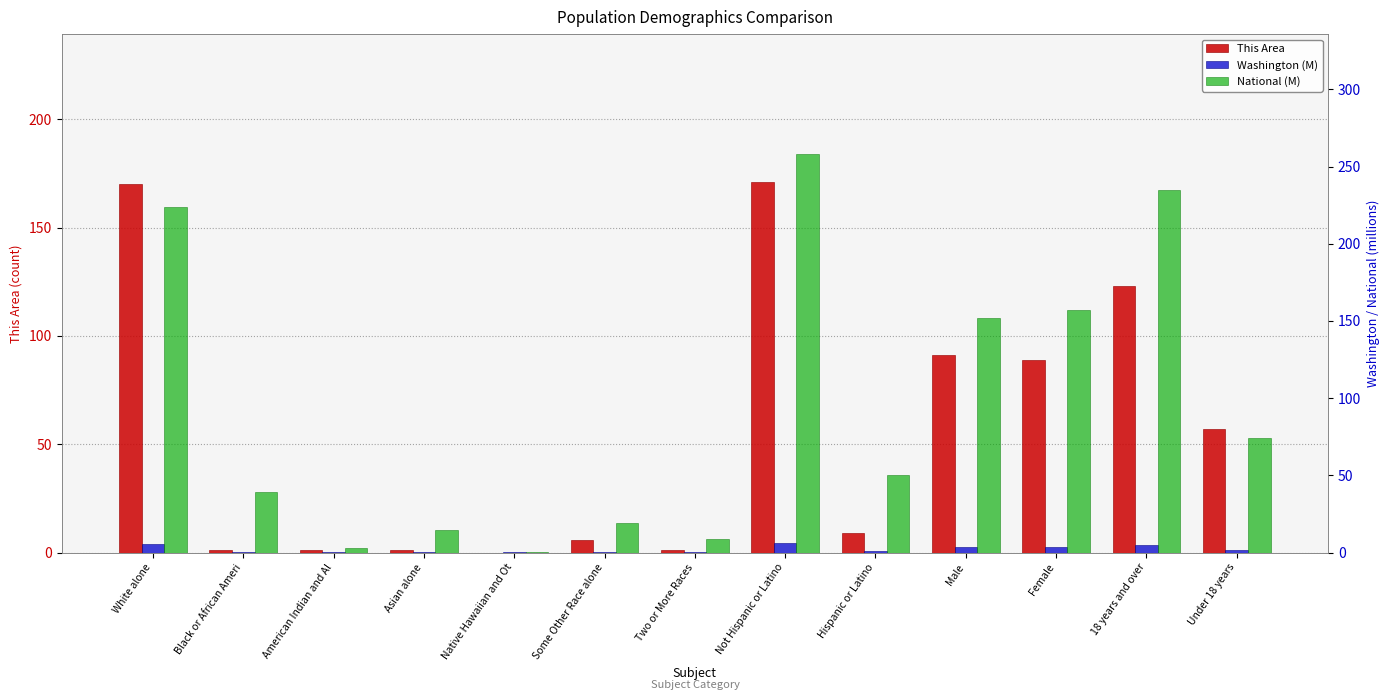

Are the bars grouped side by side (vs. stacked)?

Yes